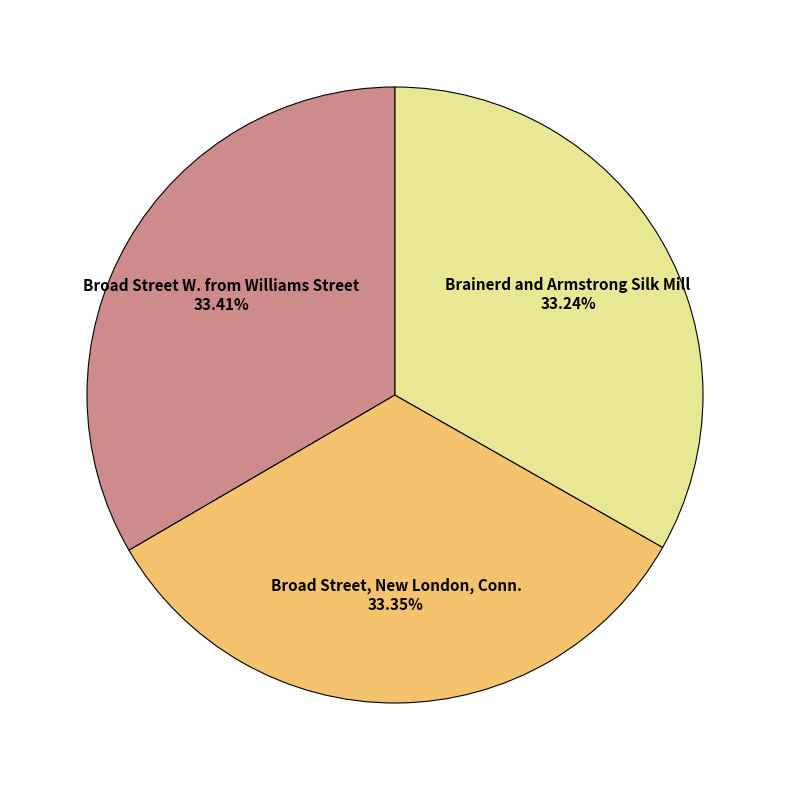

Is there a majority slice in this chart?

No